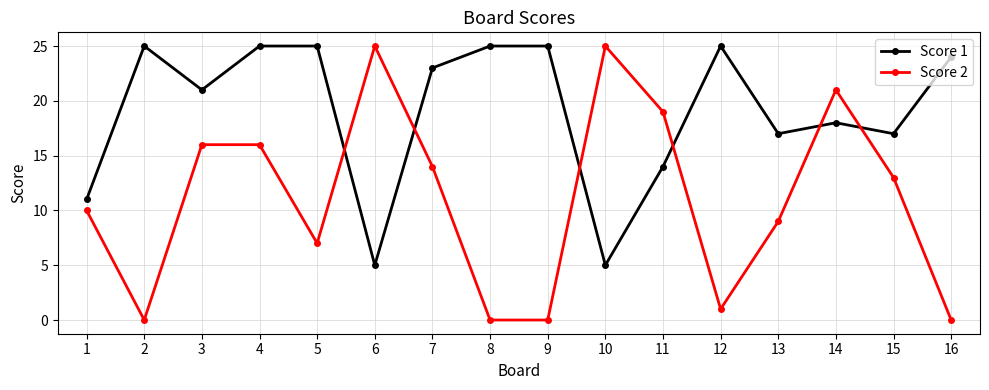

What is the value of the Score 1 point at the 12th from the left?

25